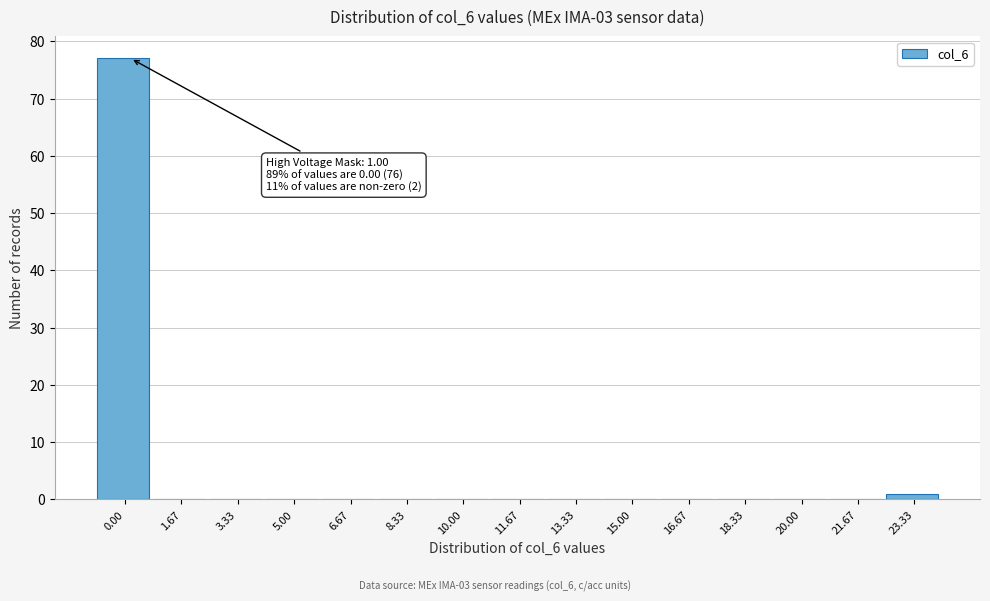

Reading left to right, transcribe all the data shown in this chart.

0.00=77	1.67=0	3.33=0	5.00=0	6.67=0	8.33=0	10.00=0	11.67=0	13.33=0	15.00=0	16.67=0	18.33=0	20.00=0	21.67=0	23.33=1